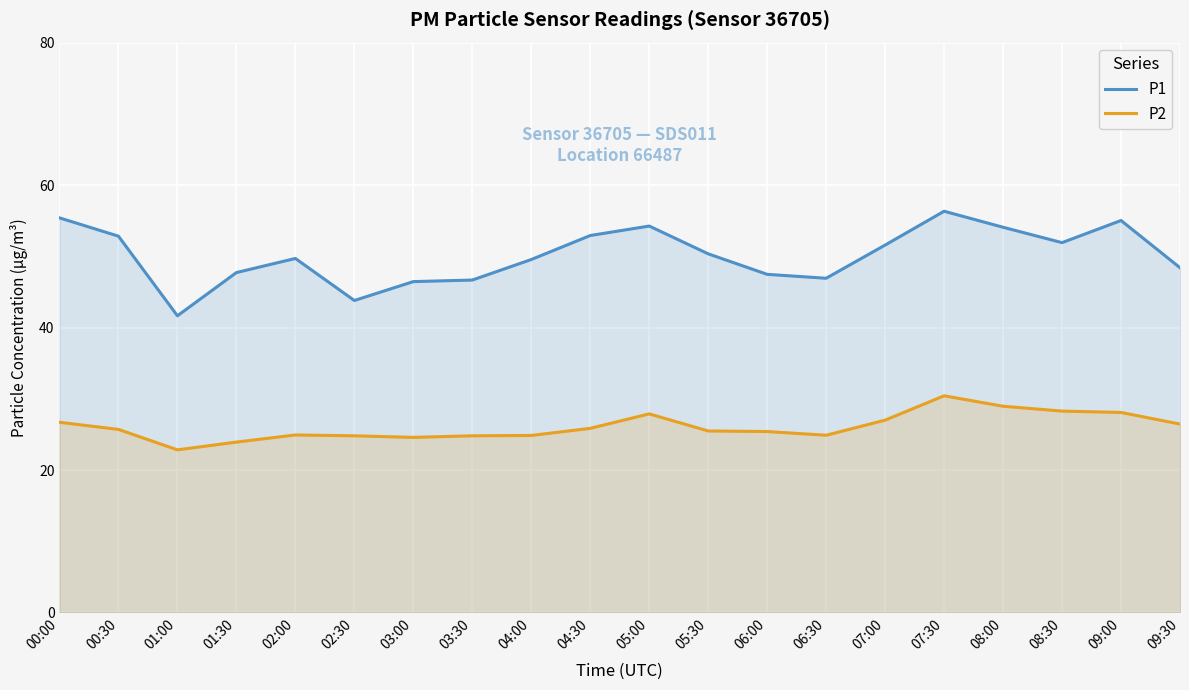

What is the difference between the maximum and minimum values in the P1 series?

14.7